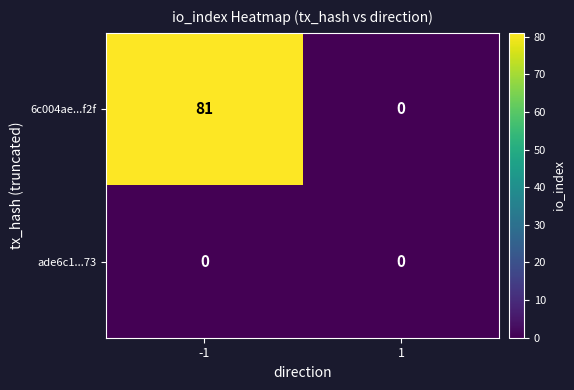

Reading right to left, list all the values displayed in this chart.

6c004ae...f2f: 1=0	-1=81
ade6c1...73: 1=0	-1=0